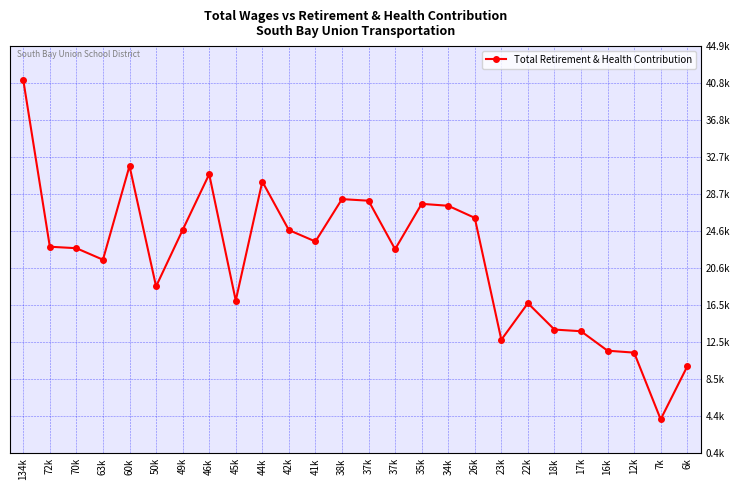

Reading right to left, list all the values displayed in this chart.

6k=9900	7k=4120	12k=11410	16k=11620	17k=13748	18k=13930	22k=16811	23k=12815	26k=26136	34k=27458	35k=27668	37k=22711	37k=28011	38k=28185	41k=23554	42k=24803	44k=30104	45k=17098	46k=30906	49k=24813	50k=18644	60k=31810	63k=21563	70k=22820	72k=22982	134k=41197